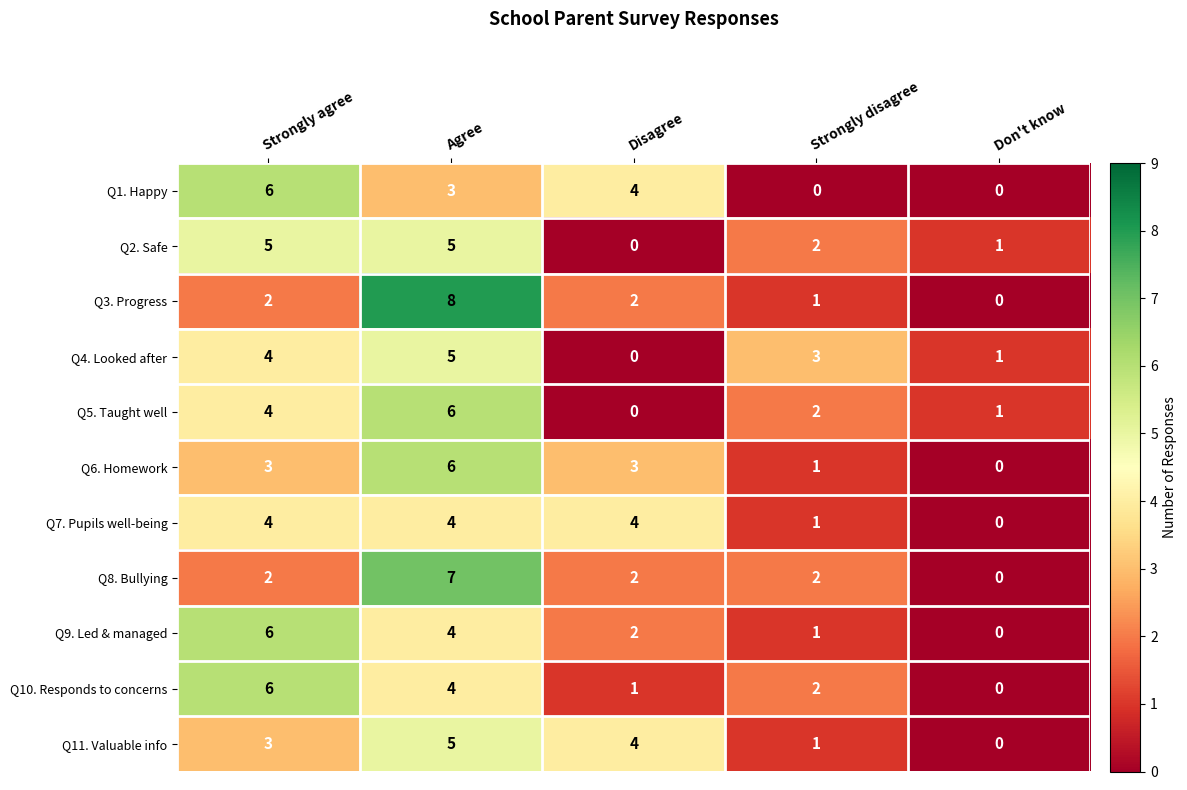

How many categories are shown in the chart?

5